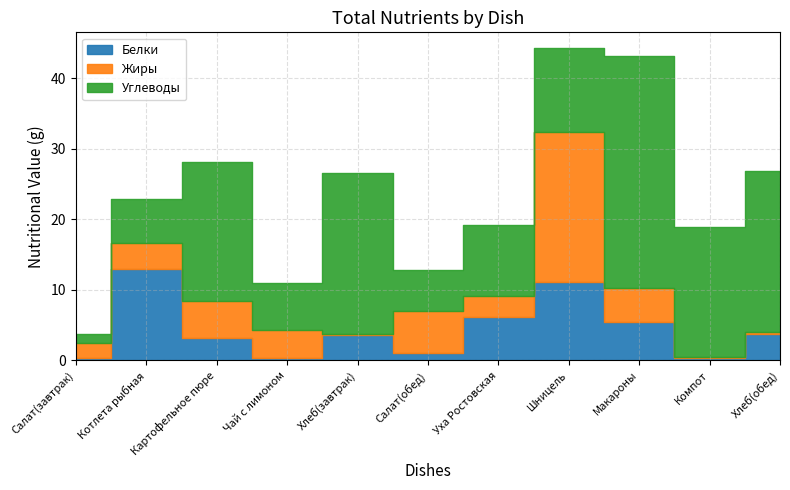

Where do Белки and Углеводы first cross each other?

Салат(завтрак) and Котлета рыбная